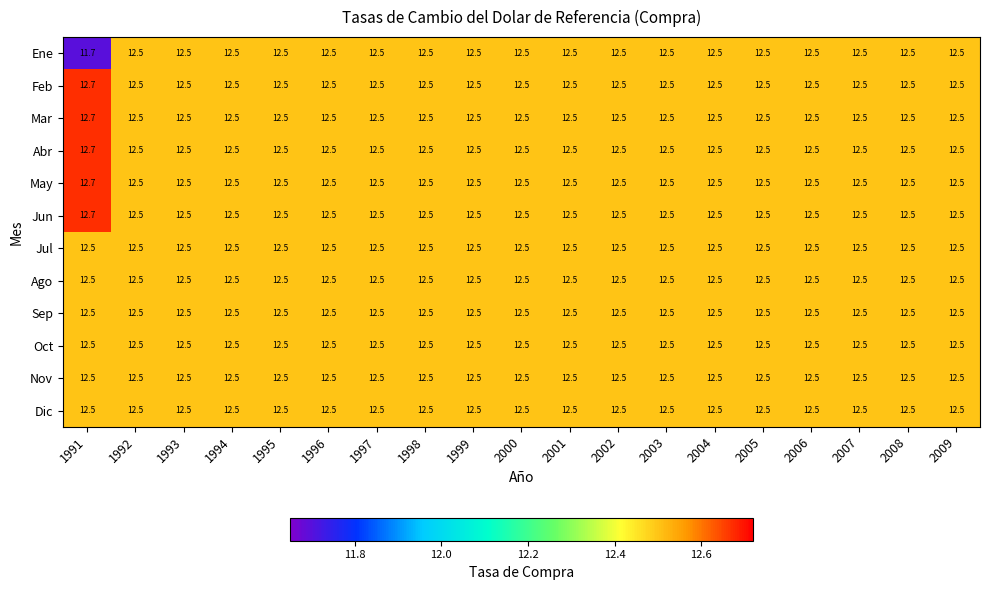

Count the Abr values in the range 12 to 13.

19